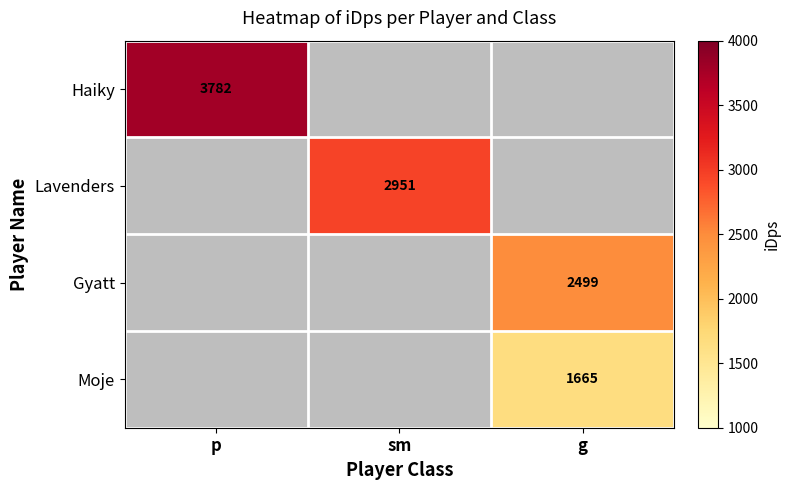

True or false: Moje has a value of 916.7 at g.

False